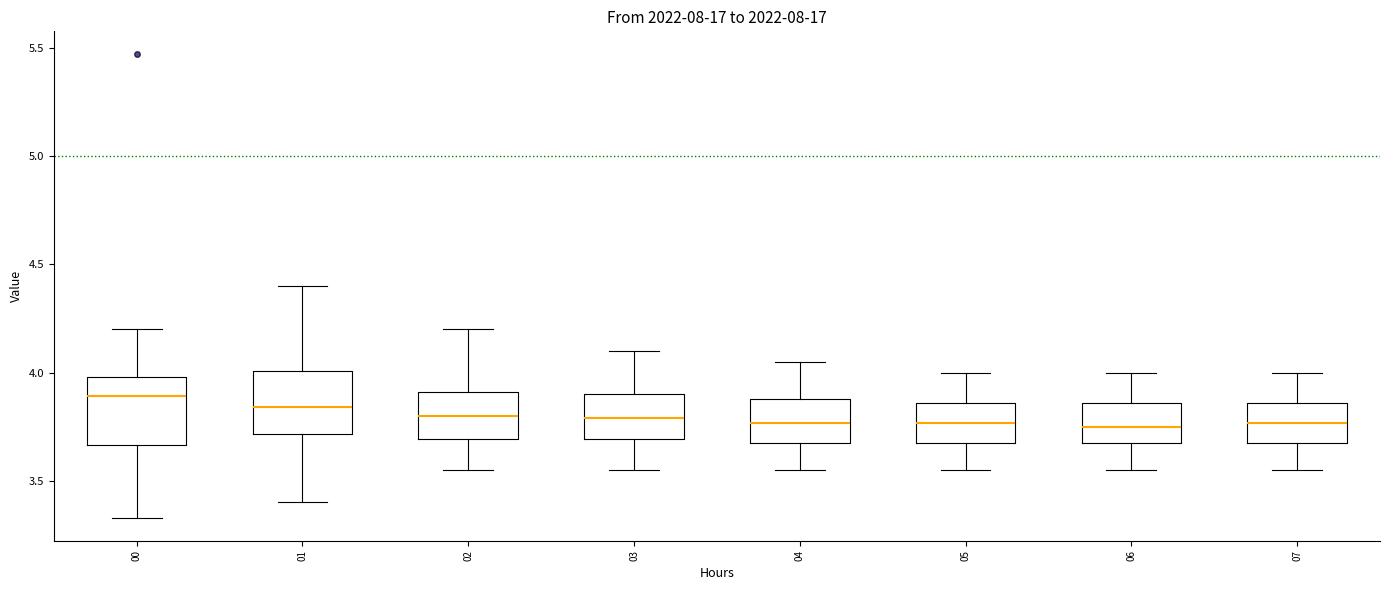

Where is the upper edge of the box at x = 07 on the y-axis? The values are not printed on the chart, so give them approximately, as read against the axis.

3.85